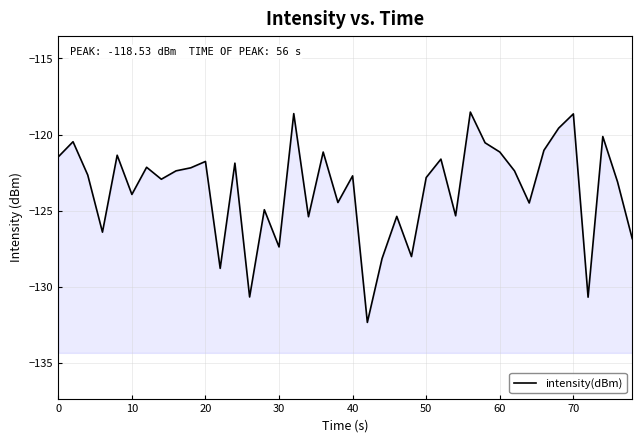

True or false: the data shows -50.4 at 17.

False